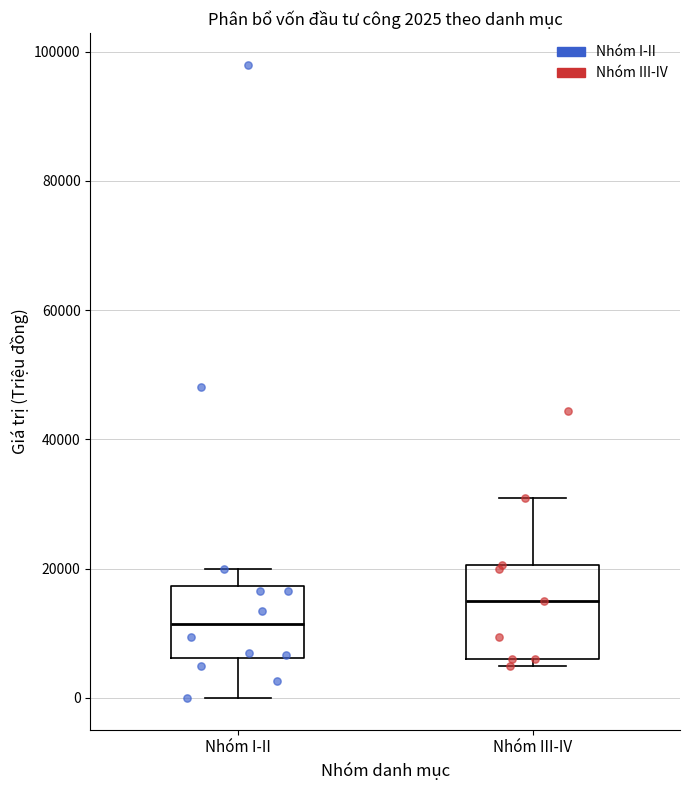

Which box's median line is the highest?

Nhóm III-IV